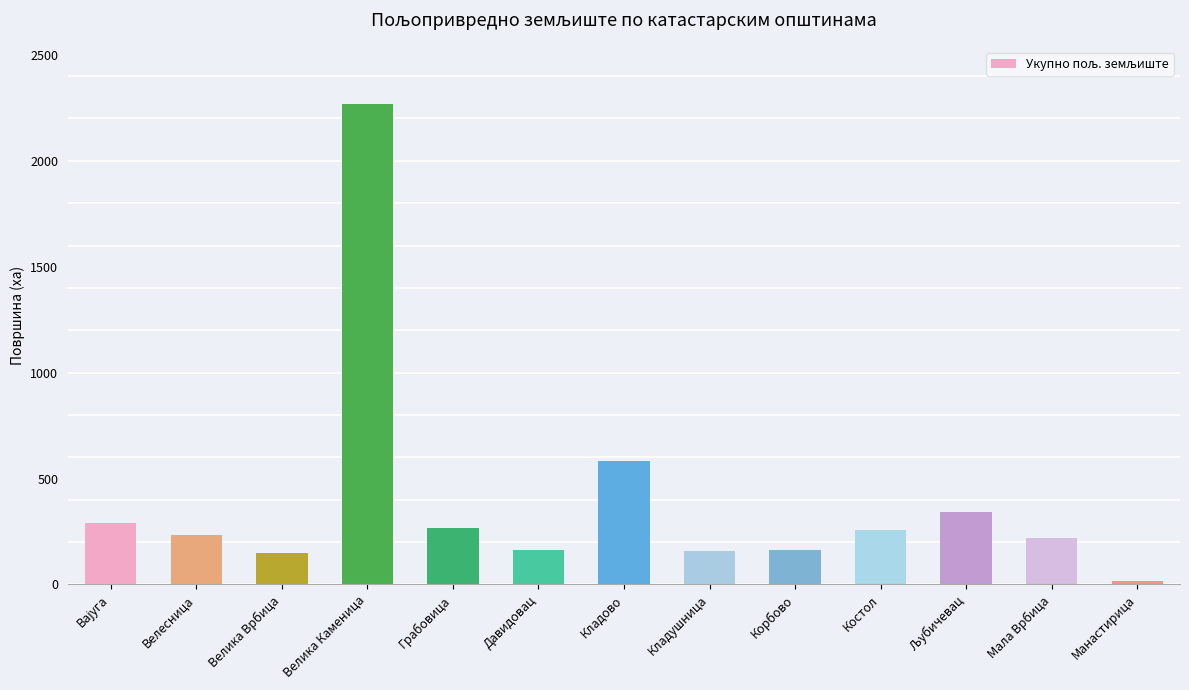

What is the approximate value at Кладово?

584.2